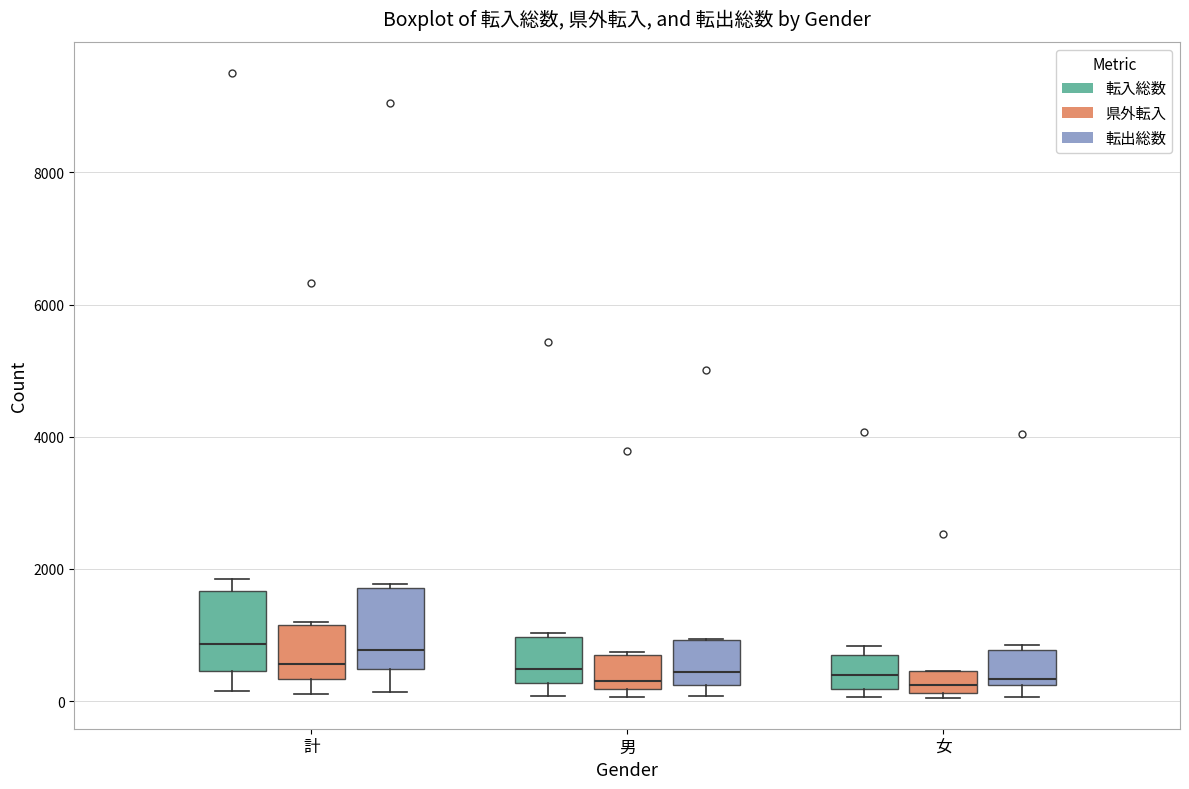

Where is the lower edge of the box for 計 (転出総数) on the y-axis? The values are not printed on the chart, so give them approximately, as read against the axis.

400